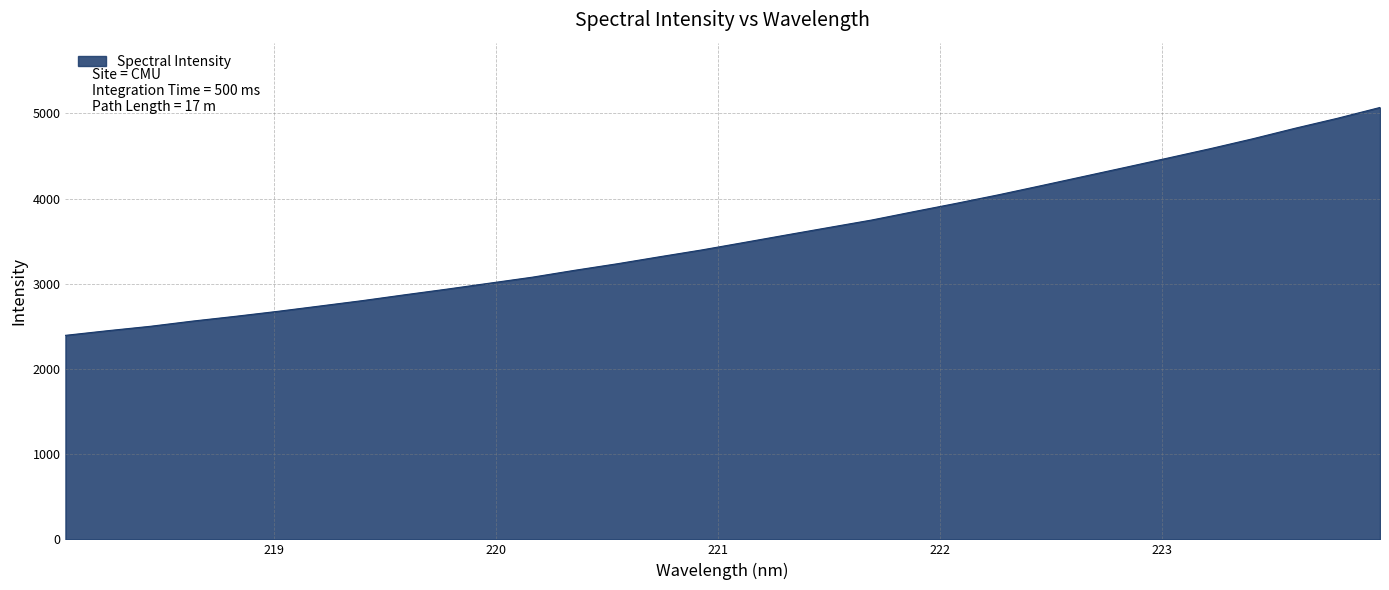

How many categories are shown in the chart?

32